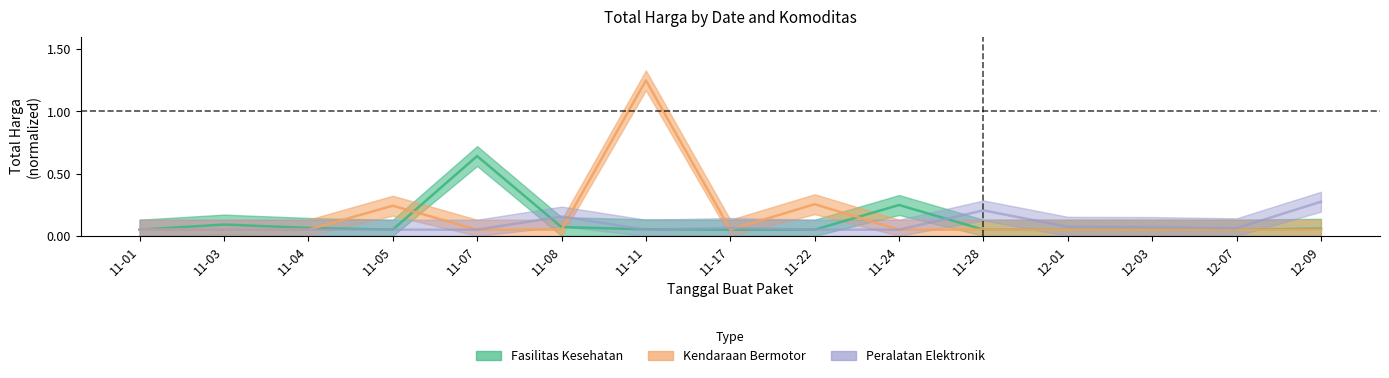

What is the approximate value of Kendaraan Bermotor at 11-22?

0.3